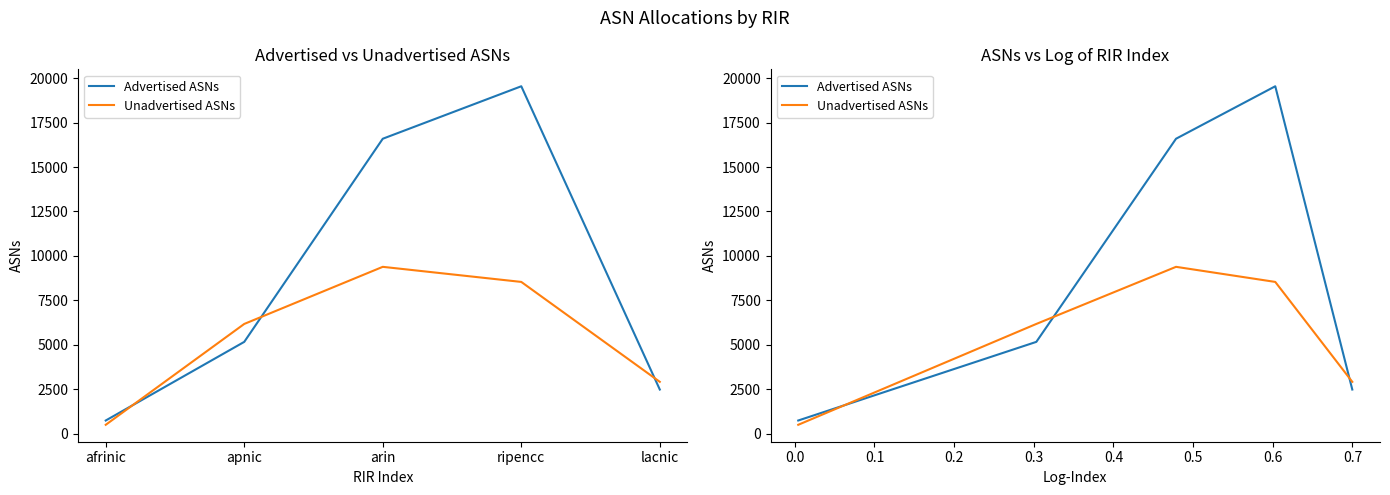

What is the sum of all Advertised ASNs values?

44542